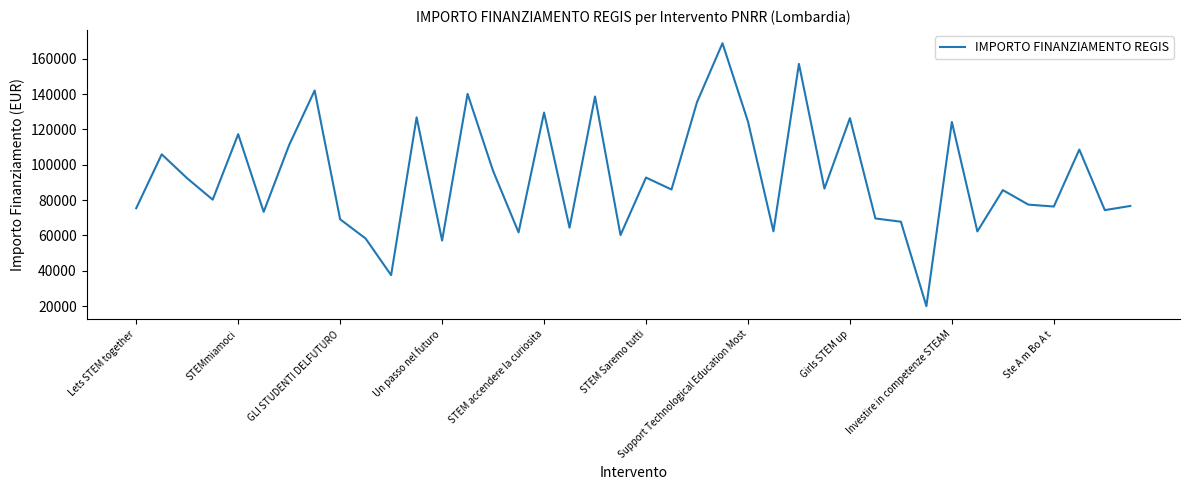

What is the smallest value displayed?

20035.6